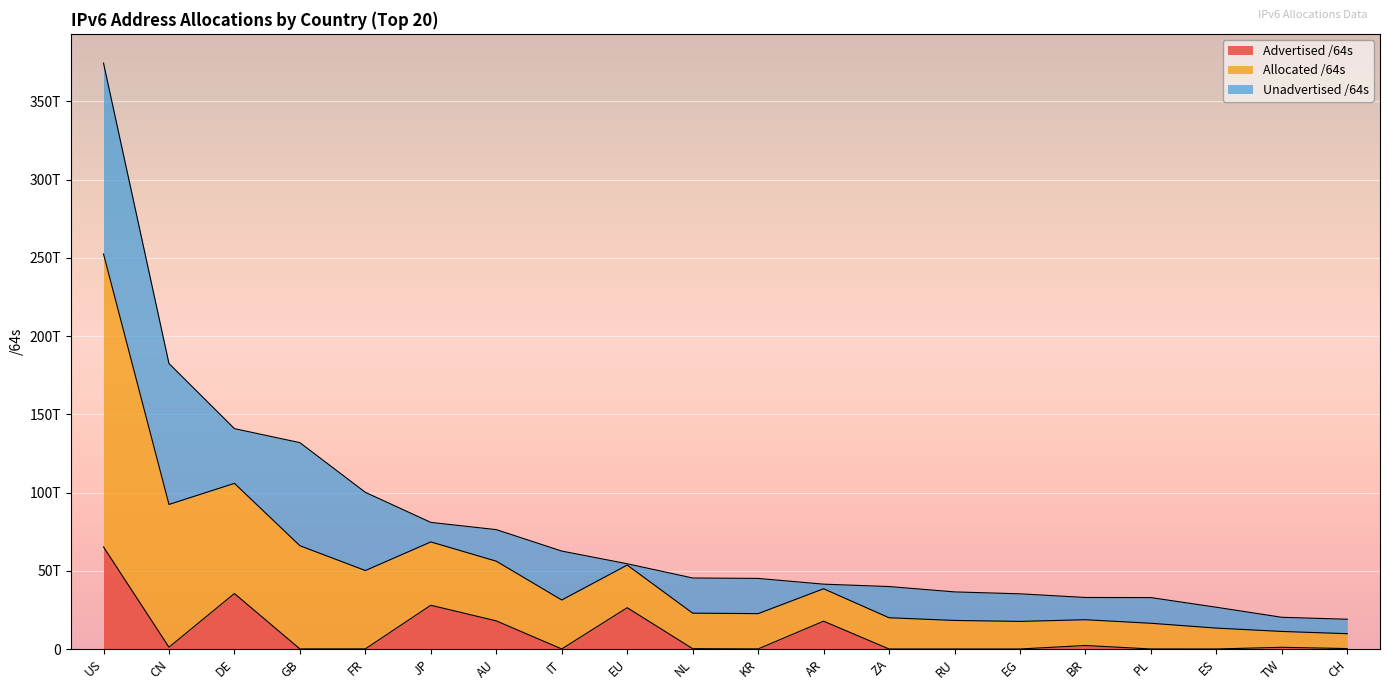

The Allocated /64s series shows 68313419162709 at ZA. True or false?

False